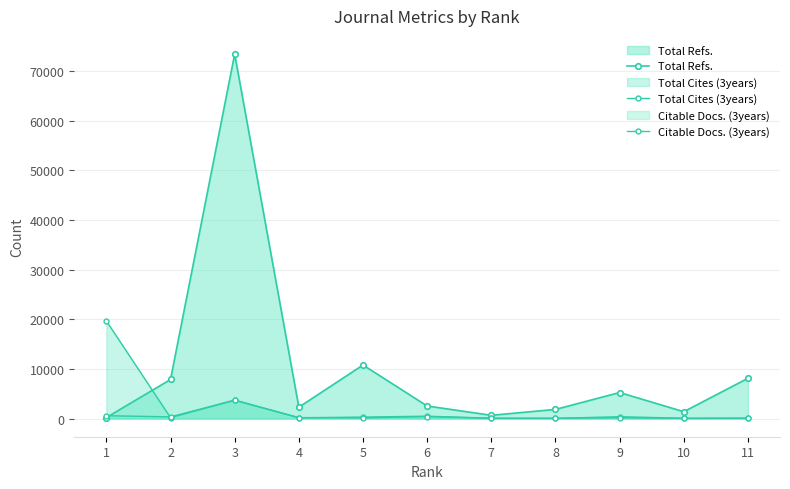

What is the difference between the Total Cites (3years) values at 8 and 11?

46